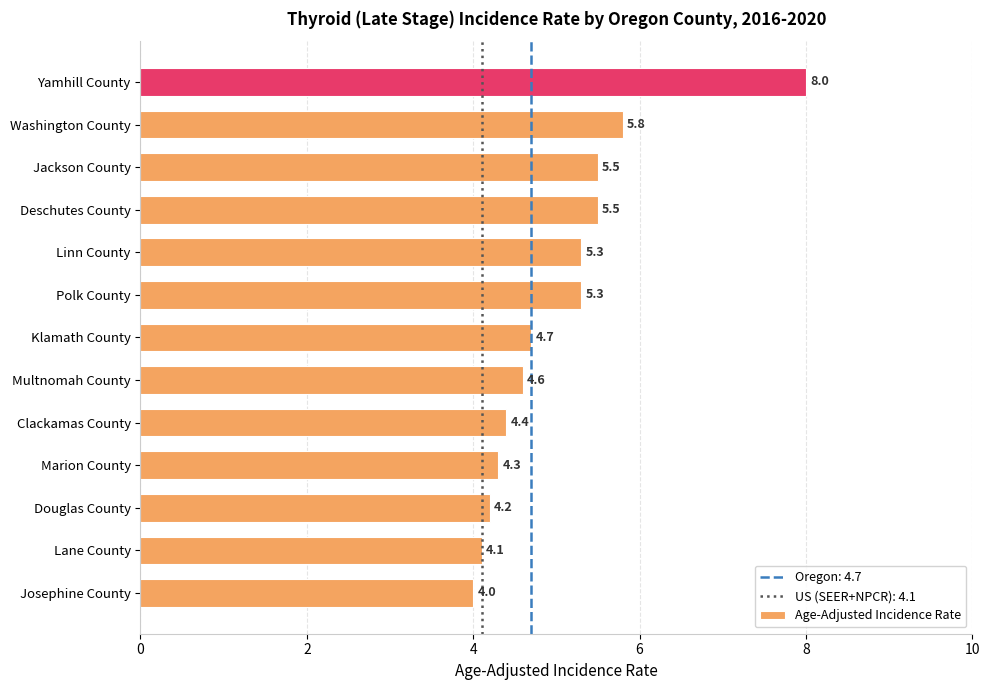

Are the bars grouped side by side (vs. stacked)?

No